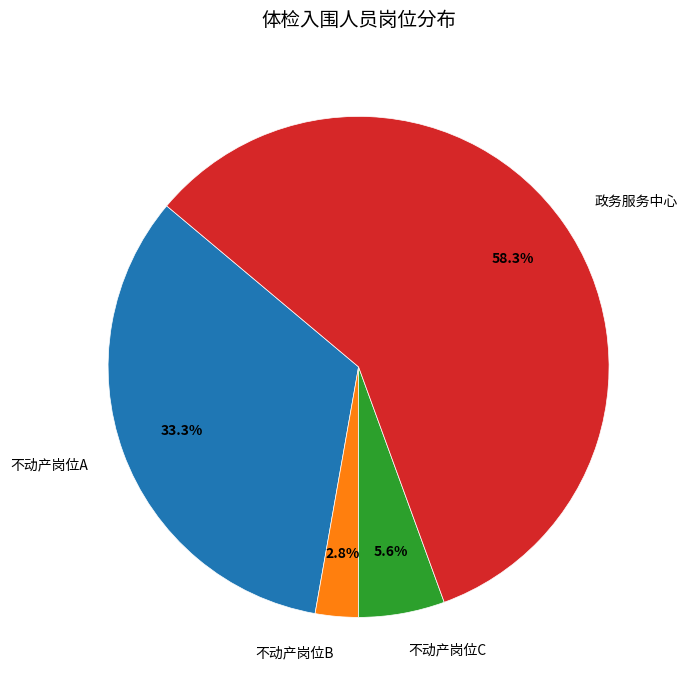

Which slice represents more than half of the pie?

政务服务中心